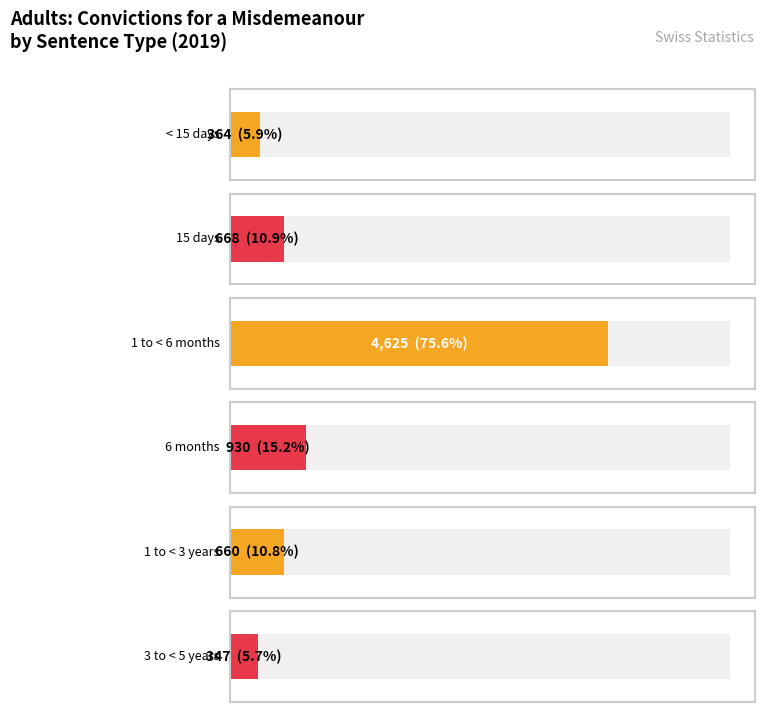

Which series has the largest range (max minus min)?

Unsuspended custodial sentence 1 to < 6 months